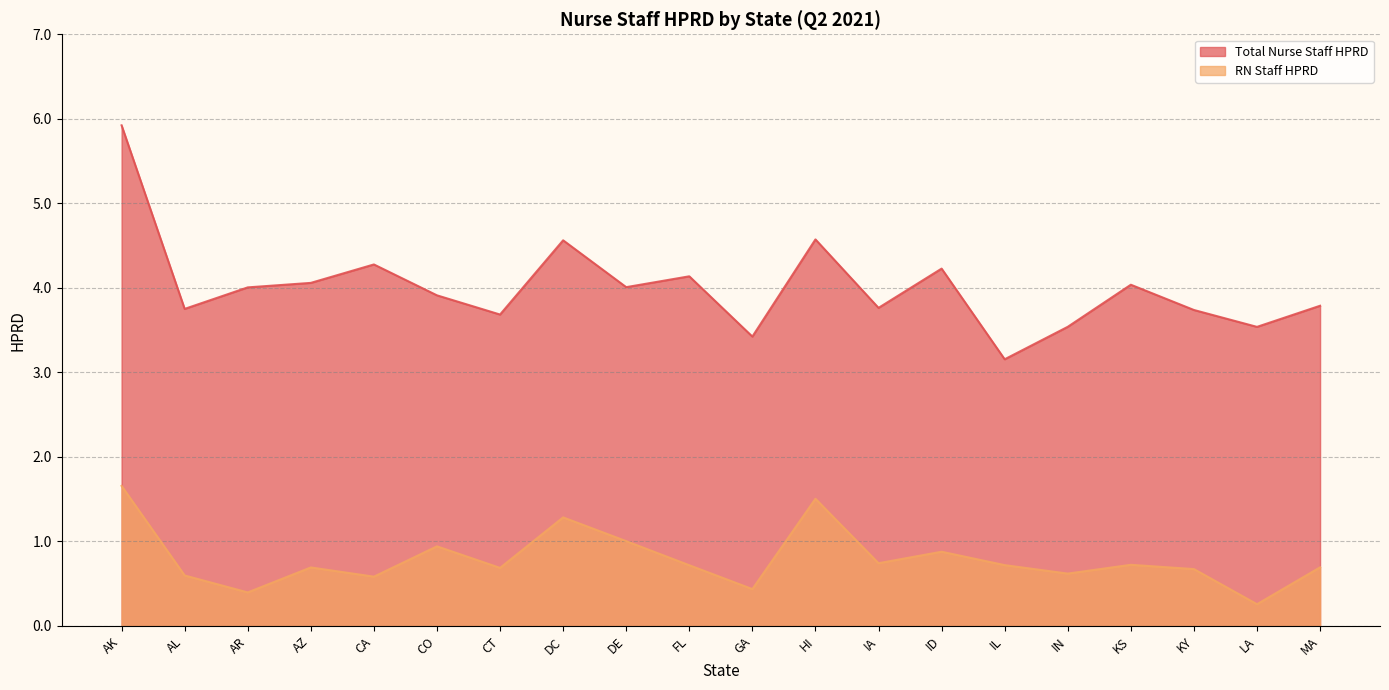

True or false: Total Nurse Staff HPRD has a value of 4.3 at CA.

True